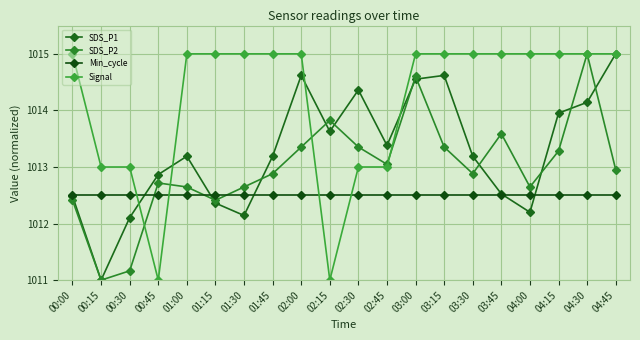

Which label corresponds to the smallest value in the chart?

00:15